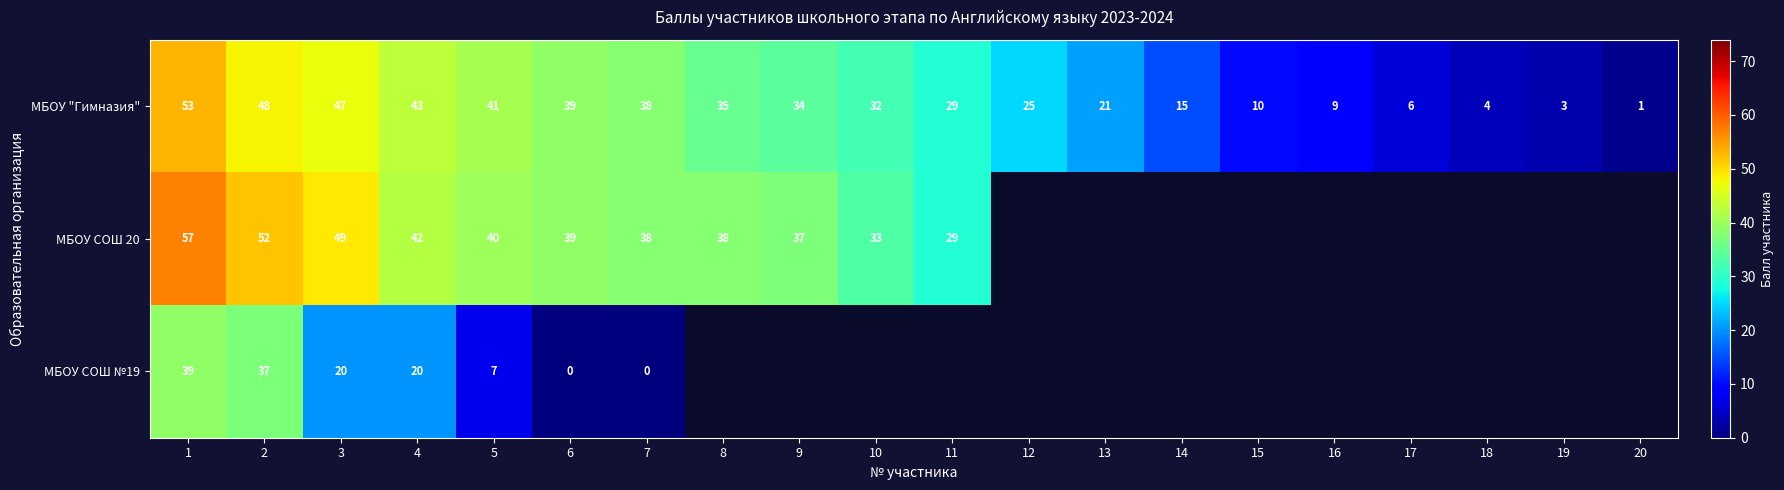

What is the maximum value shown in the chart?

57.0